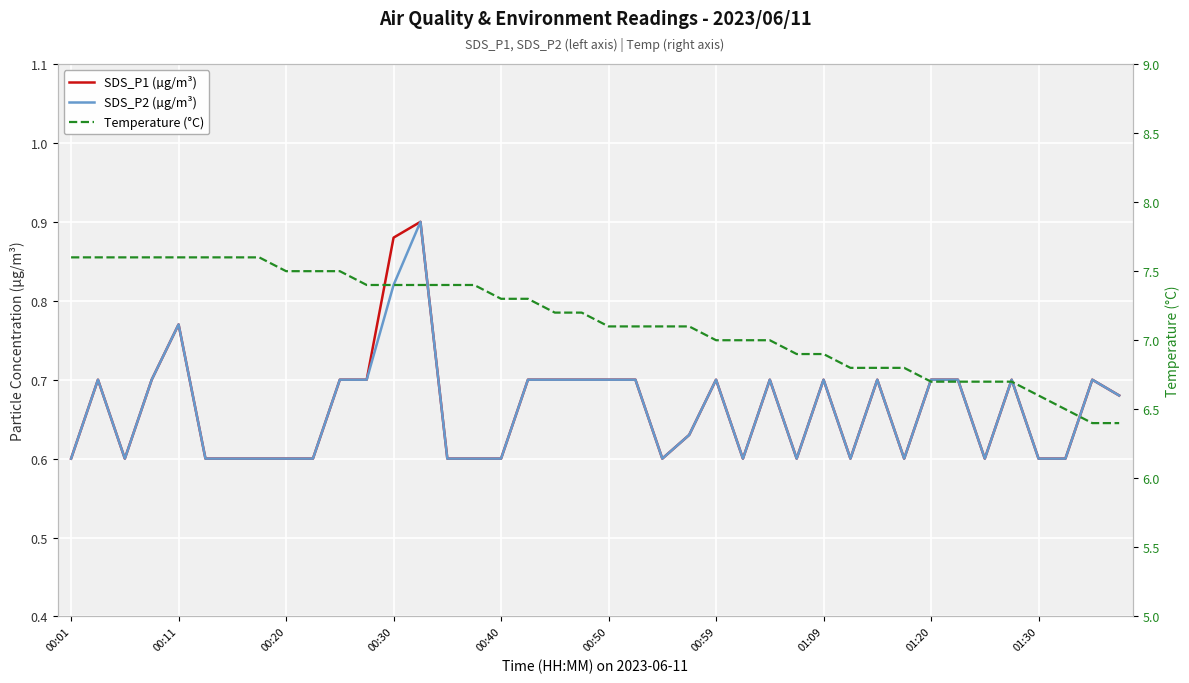

True or false: Temperature (°C) has more than 2 points higher than both neighbors.

False